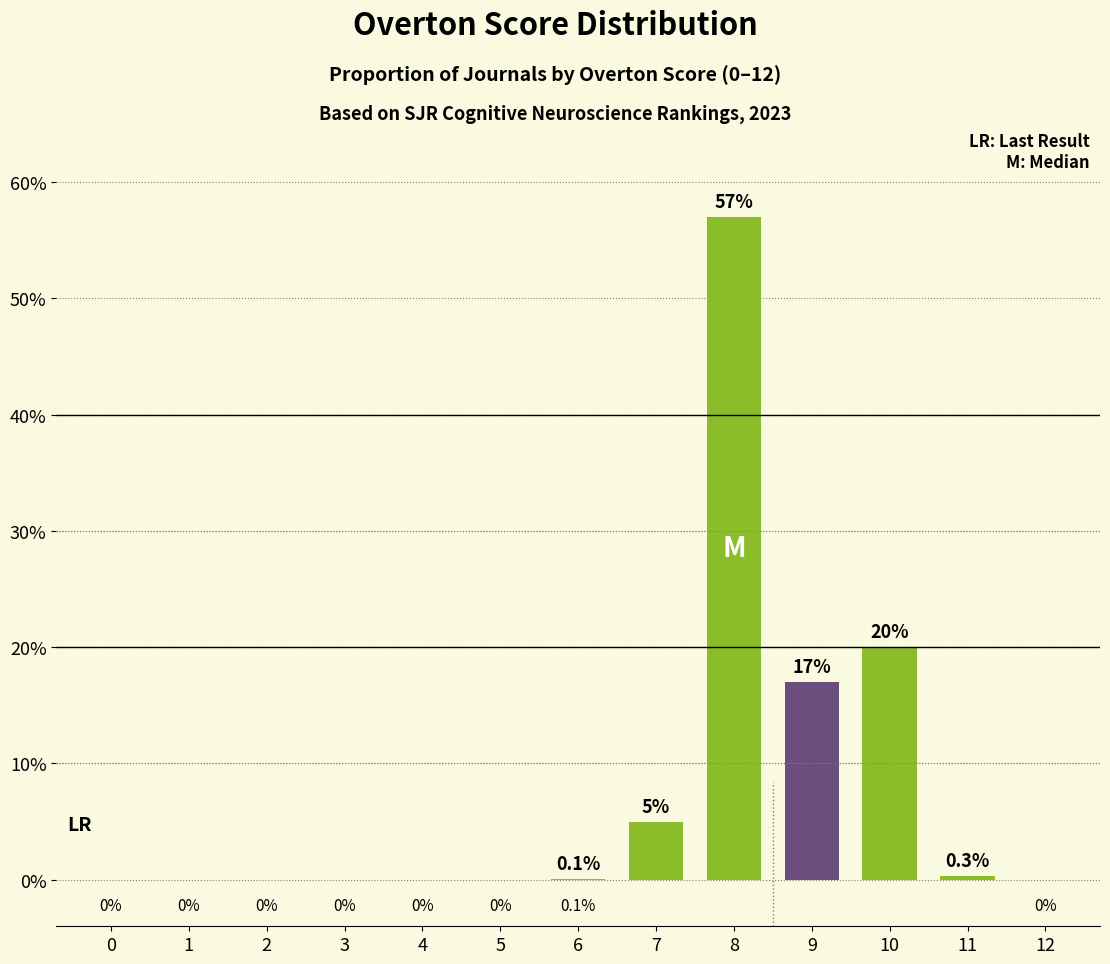

How many values exceed 0?

6